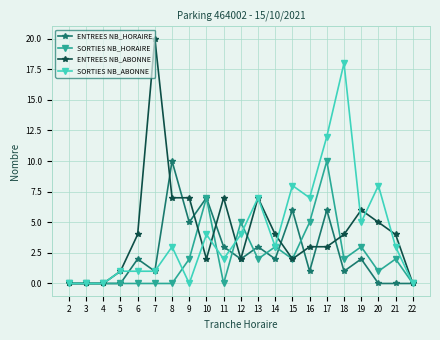

The SORTIES NB_ABONNE series shows -11 at 2. True or false?

False